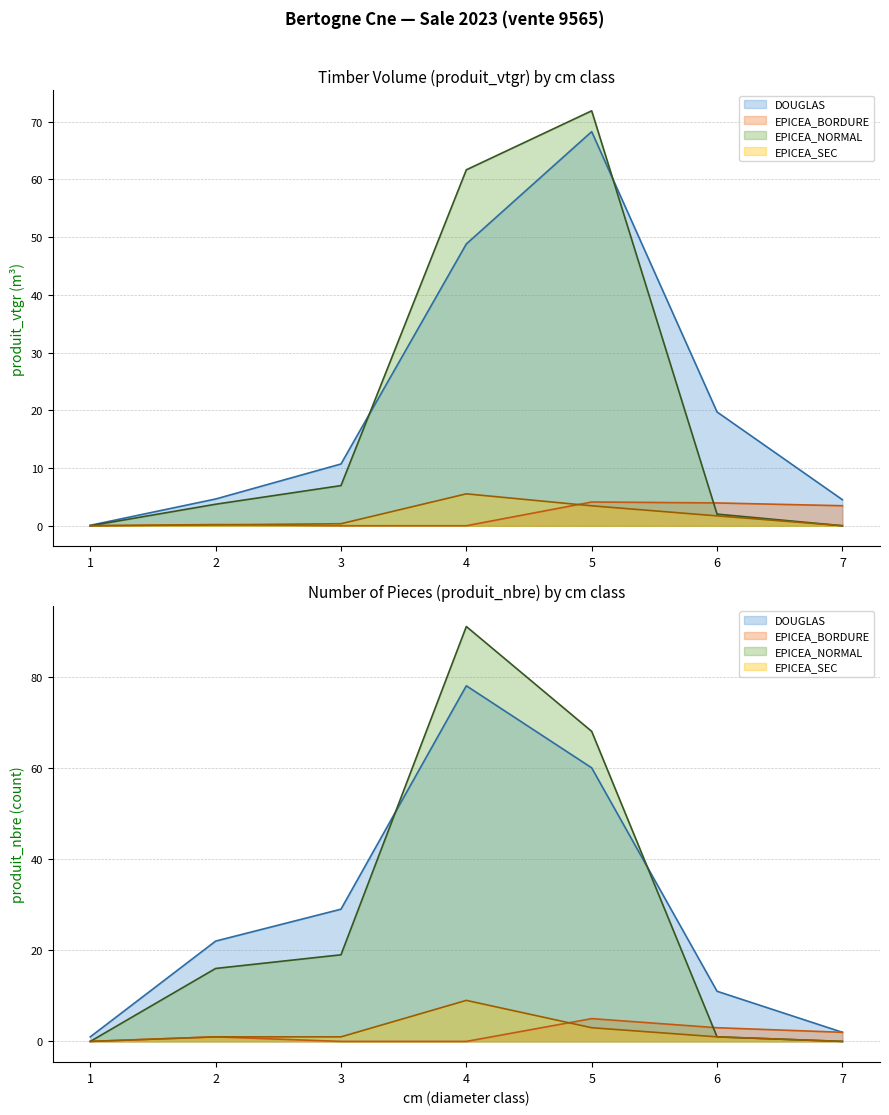

Is it true that EPICEA_NORMAL equals 0.0 at 1?

True